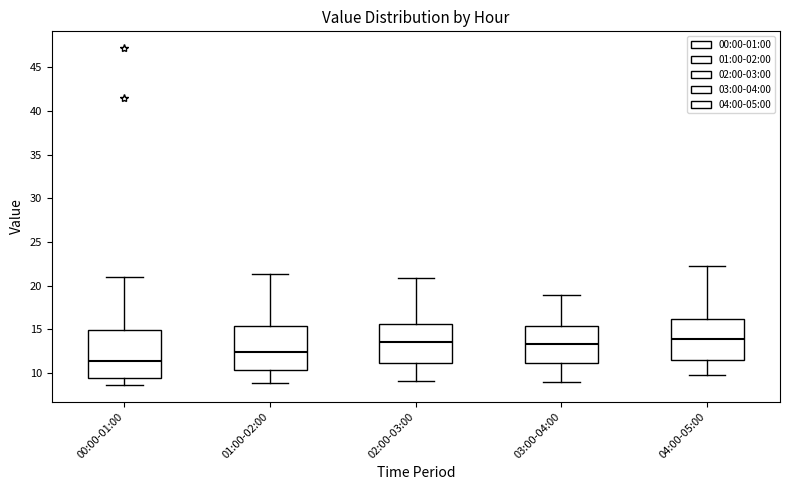

Where does the upper whisker of the box for 02:00-03:00 end on the y-axis? The values are not printed on the chart, so give them approximately, as read against the axis.

21.0